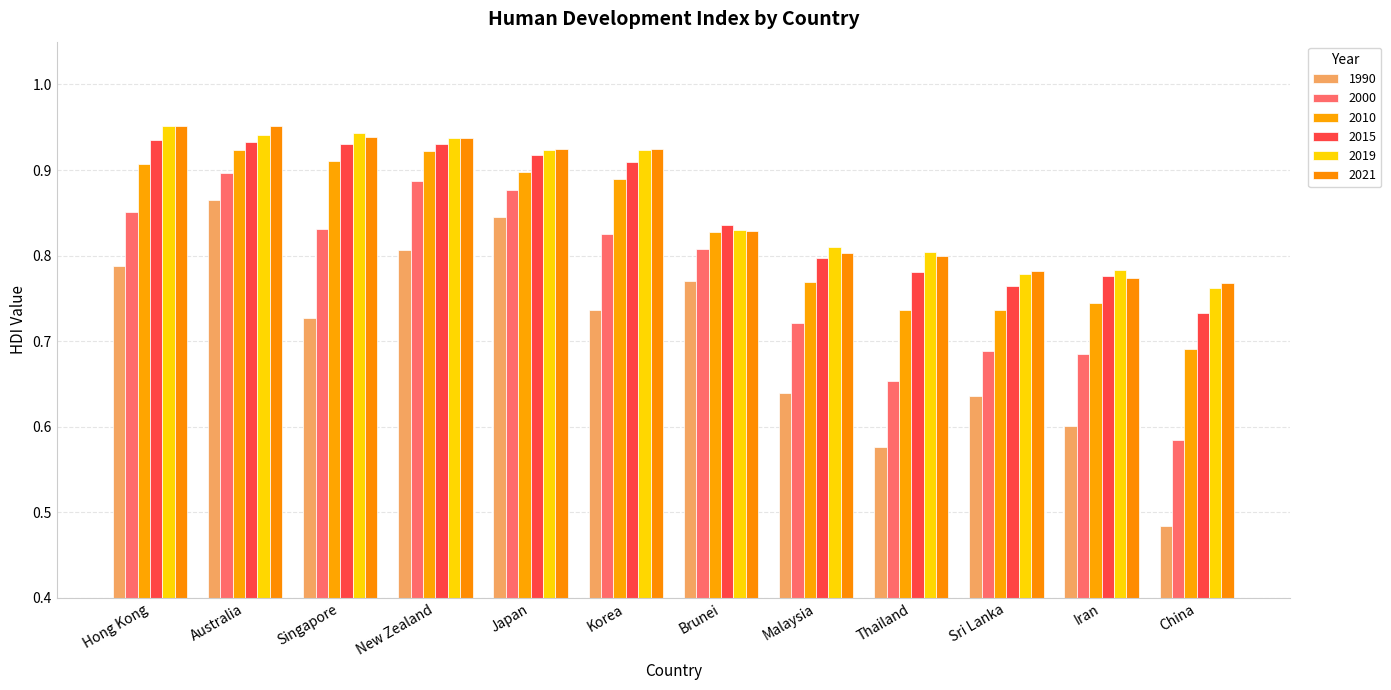

Where is 2019 nearest to the value 0?

China